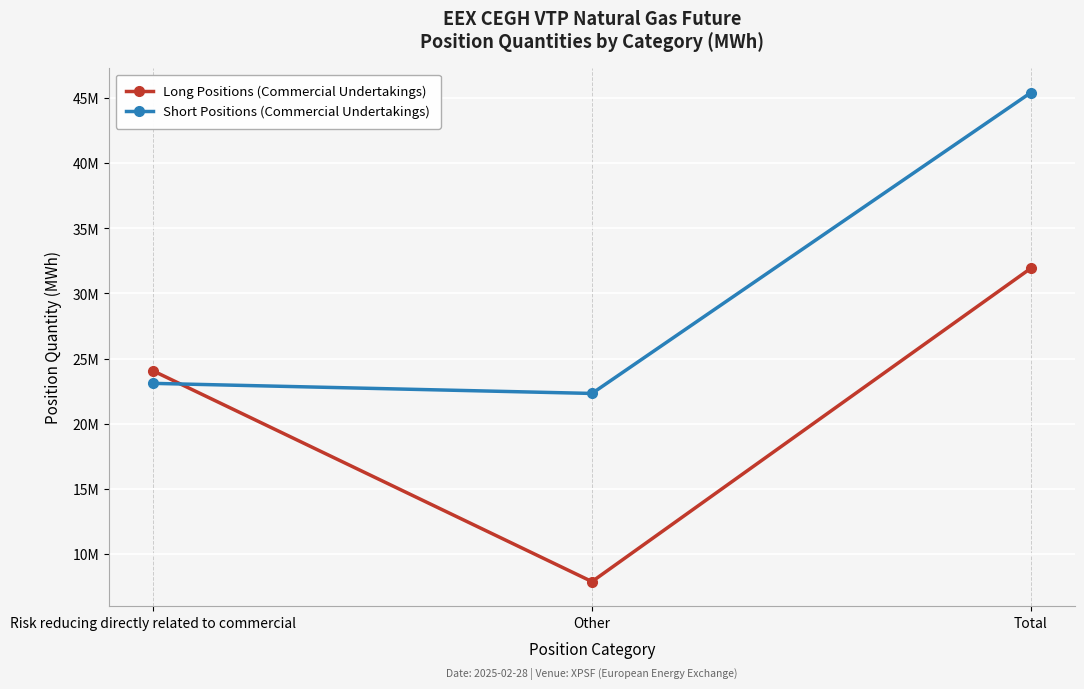

Rank the series at Total from lowest to highest value.

Long Positions (Commercial Undertakings), Short Positions (Commercial Undertakings)